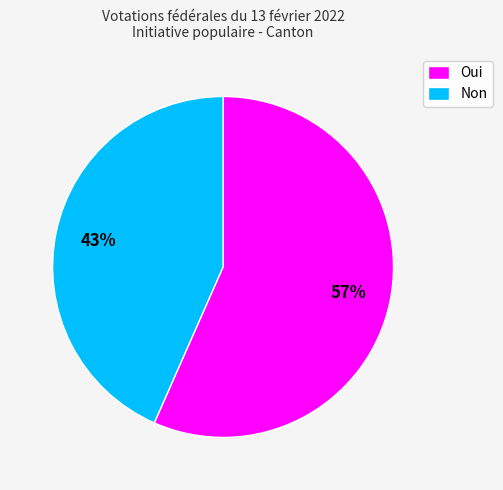

Which category has the smallest portion of the pie?

Non